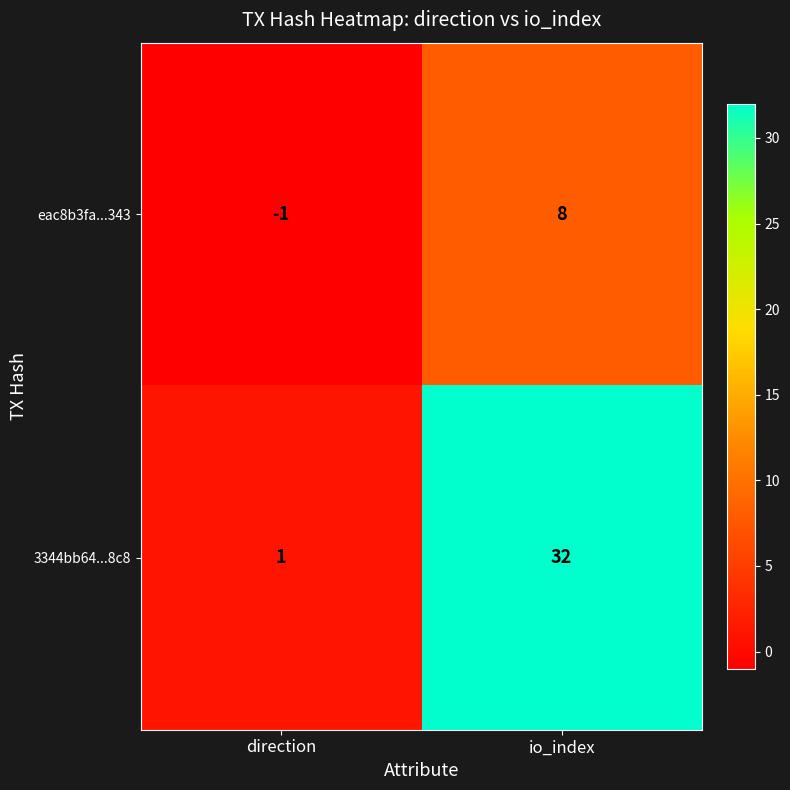

True or false: 3344bb64...8c8 has a value of 53 at io_index.

False